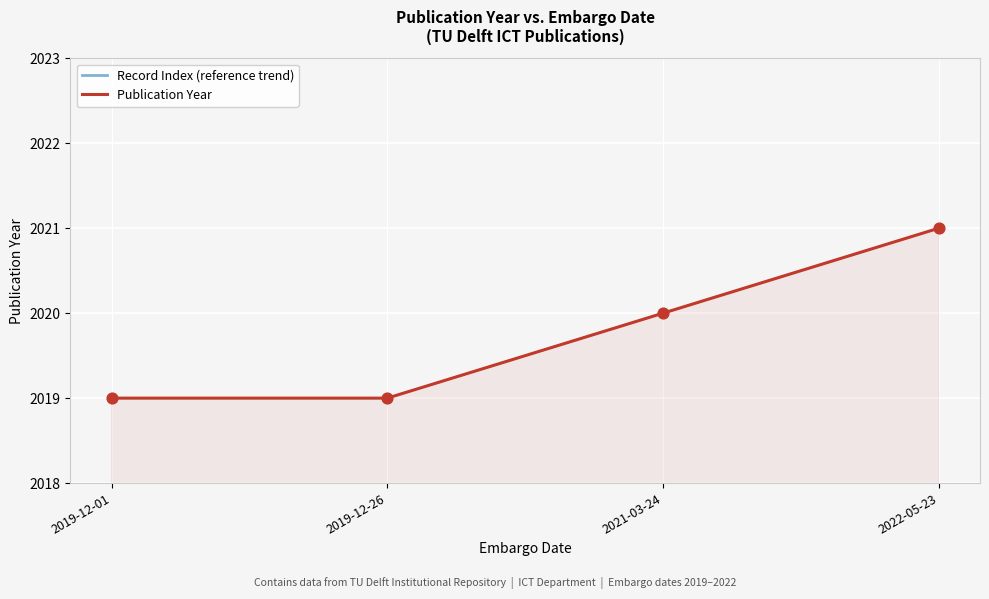

What are all the series names shown in the legend?

Record Index (reference trend), Publication Year